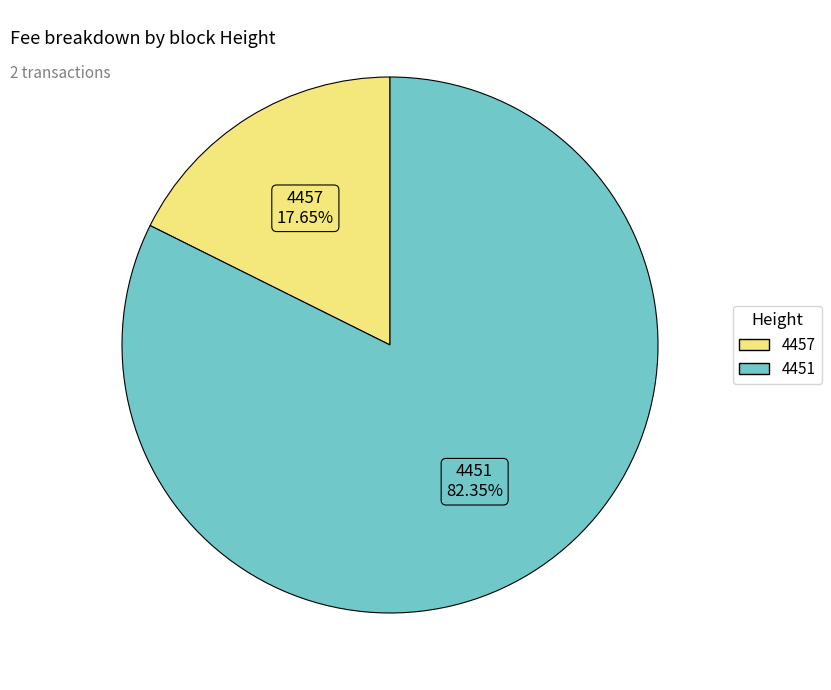

To the nearest percent, what is the average slice percentage?

50%